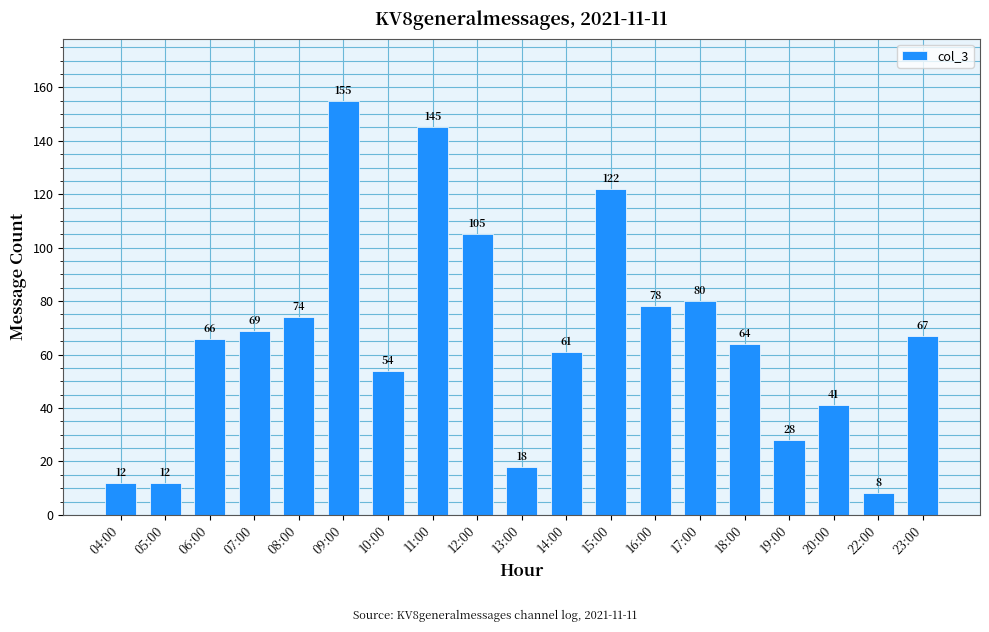

What is the greatest value displayed?

155